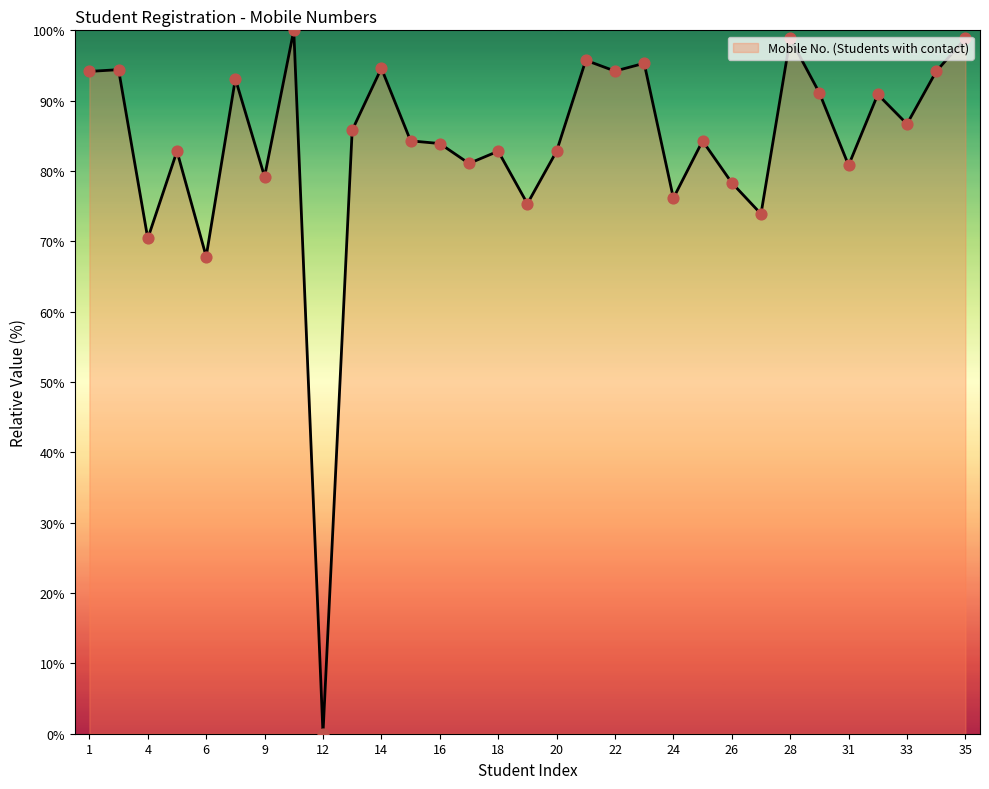

What is the greatest value displayed?

100.0